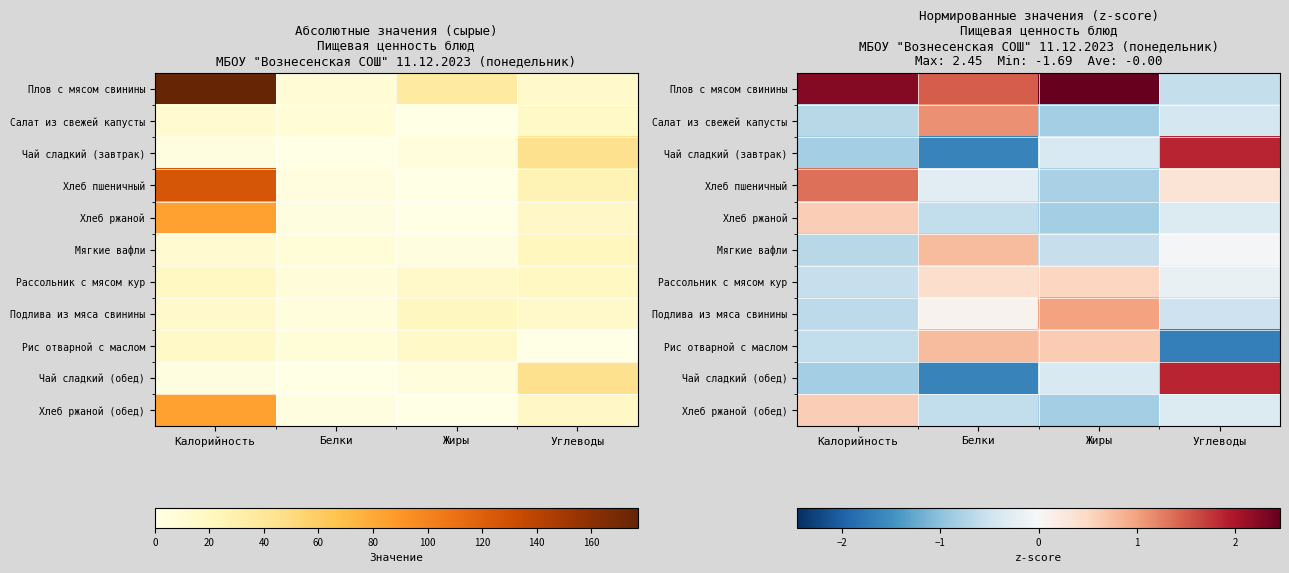

Which series changed the most between Белки and Углеводы?

Чай сладкий (завтрак)